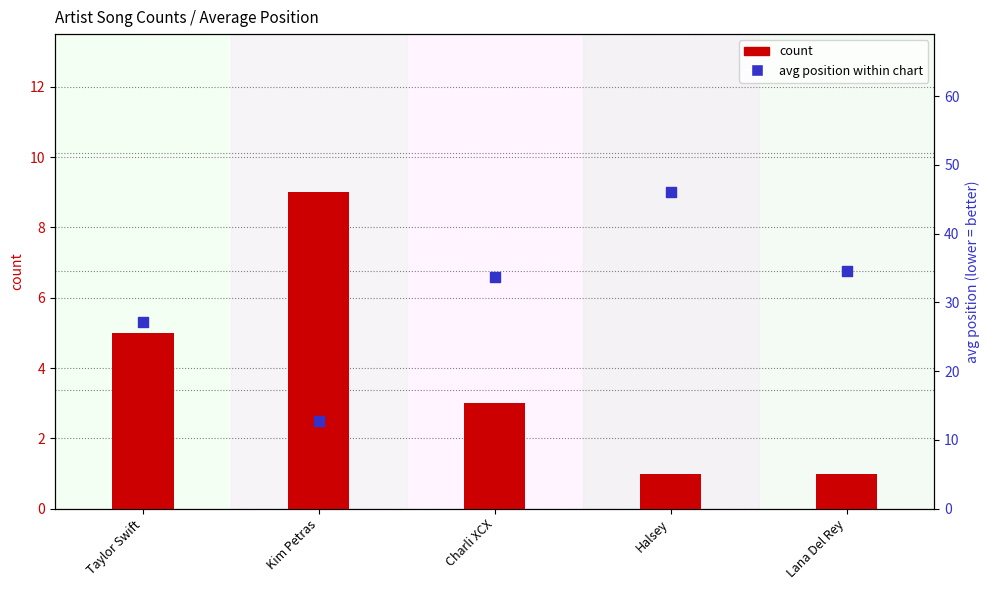

At how many categories does at least one series exceed 34?

2